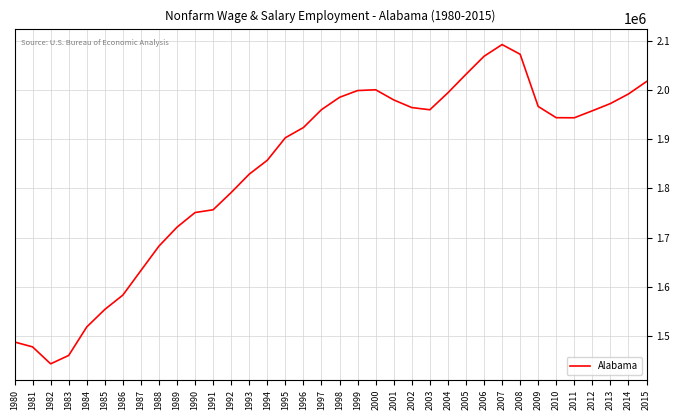

Is it true that the value at 2014 is 3099541?

False